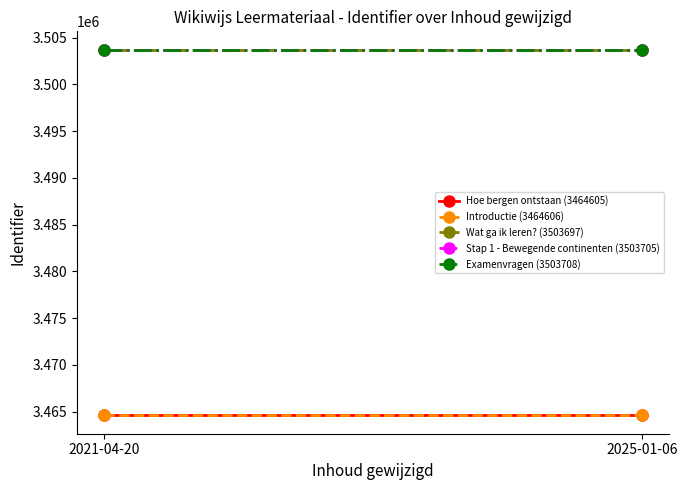

List the series in order of their peak value, lowest first.

Hoe bergen ontstaan (3464605), Introductie (3464606), Wat ga ik leren? (3503697), Stap 1 - Bewegende continenten (3503705), Examenvragen (3503708)